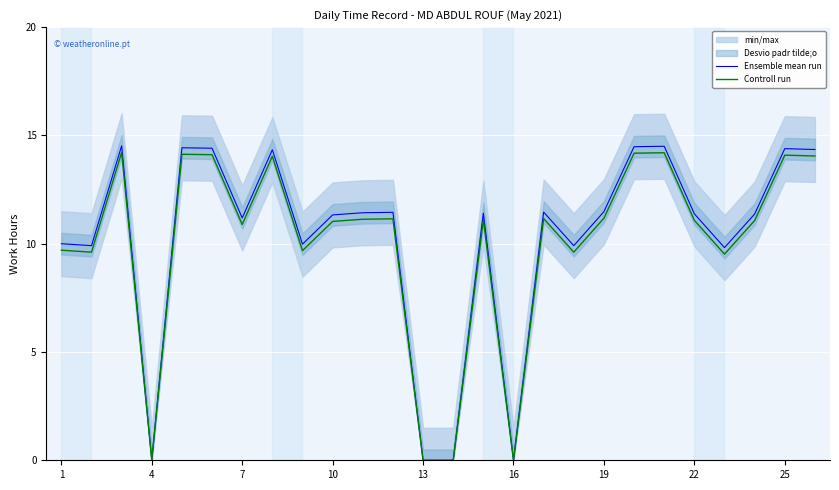

The Ensemble mean run series shows 10.0 at 1. True or false?

True